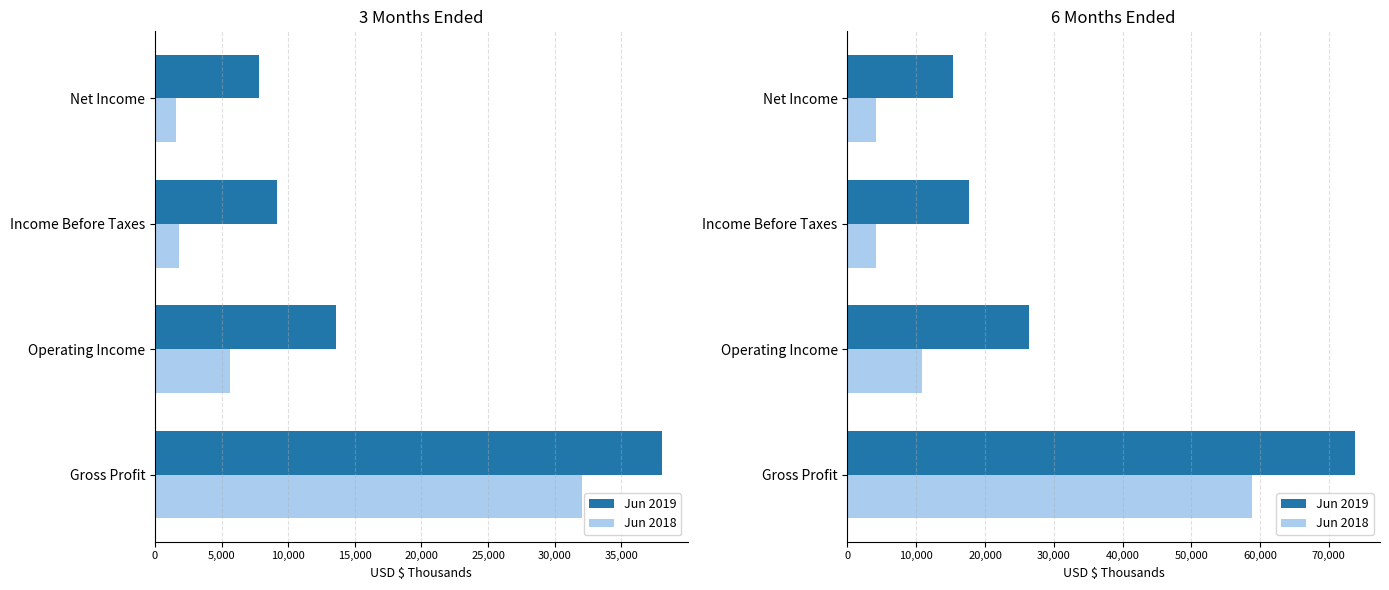

What is the approximate value of Jun 2018 at Net Income, to the nearest 100?

4200